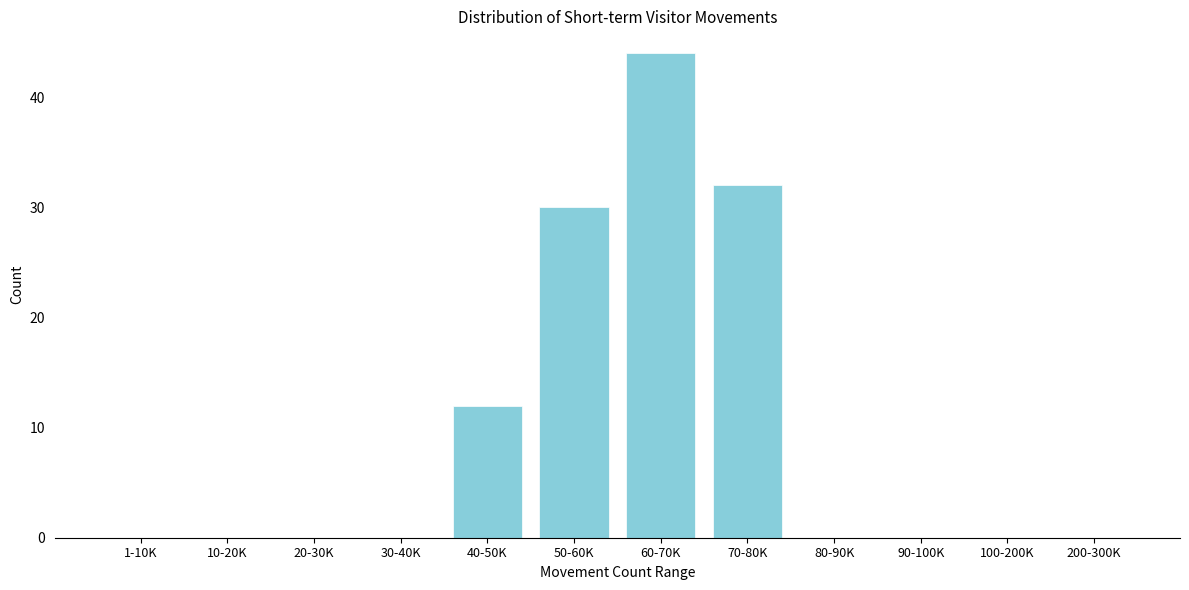

Reading right to left, extract all data points from this chart.

200-300K=0	100-200K=0	90-100K=0	80-90K=0	70-80K=32	60-70K=44	50-60K=30	40-50K=12	30-40K=0	20-30K=0	10-20K=0	1-10K=0